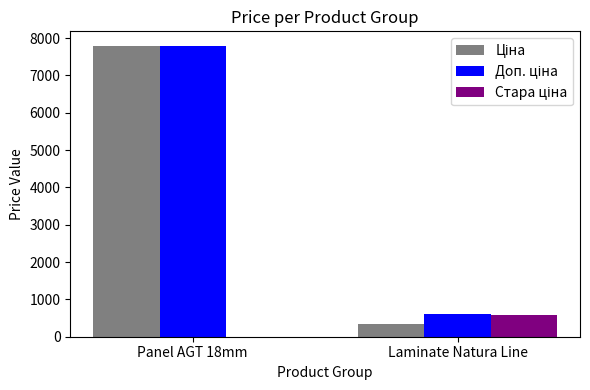

What is the total value across all series at Panel AGT 18mm?

15585.9